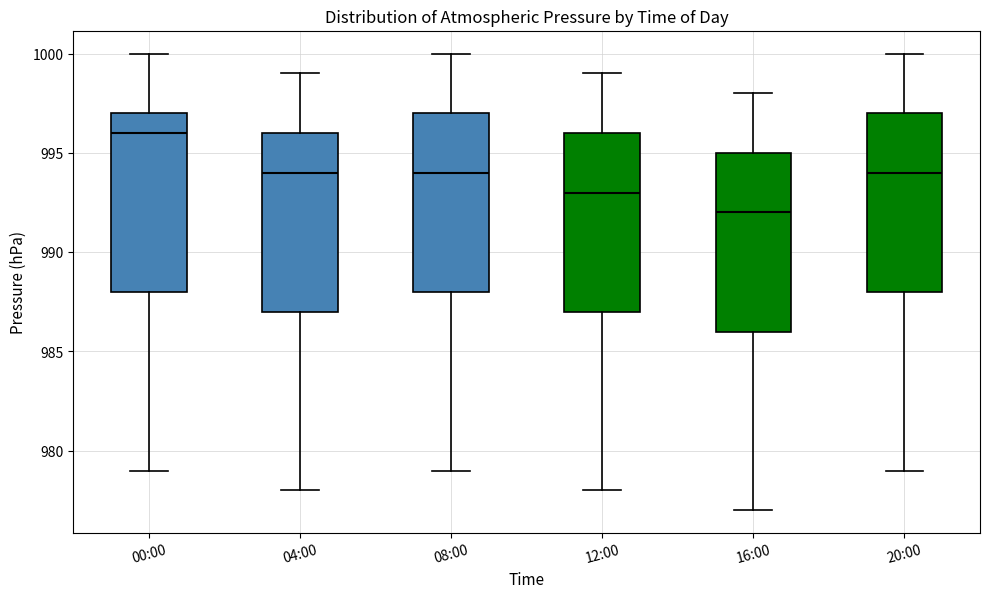

Reading left to right, read every box against the y-axis: the position of its median line, the range the box covers, and the ends of its whiskers. The values are not printed on the chart, so give them approximately, as read against the axis.

00:00: median 996, box 988 to 997, whiskers 979 to 1000
04:00: median 994, box 987 to 996, whiskers 978 to 999
08:00: median 994, box 988 to 997, whiskers 979 to 1000
12:00: median 993, box 987 to 996, whiskers 978 to 999
16:00: median 992, box 986 to 995, whiskers 977 to 998
20:00: median 994, box 988 to 997, whiskers 979 to 1000